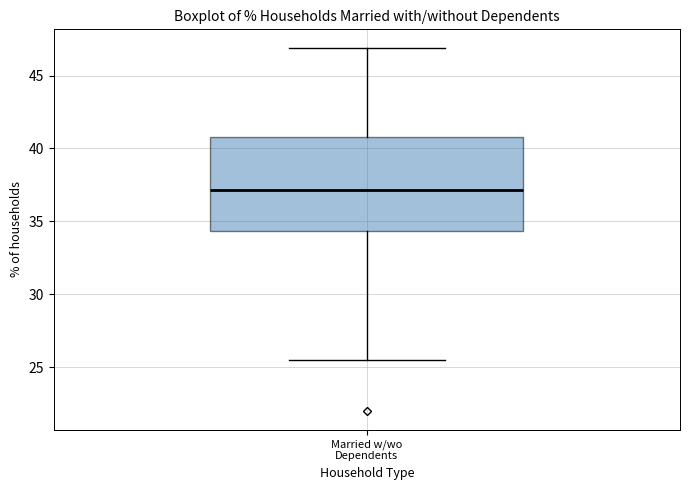

Transcribe this box plot: give where the median line is, the range the box spans, and where the two whiskers end, as read against the y-axis. The values are not printed on the chart, so give them approximately, as read against the axis.

median 37.0, box 34.5 to 41.0, whiskers 25.5 to 47.0